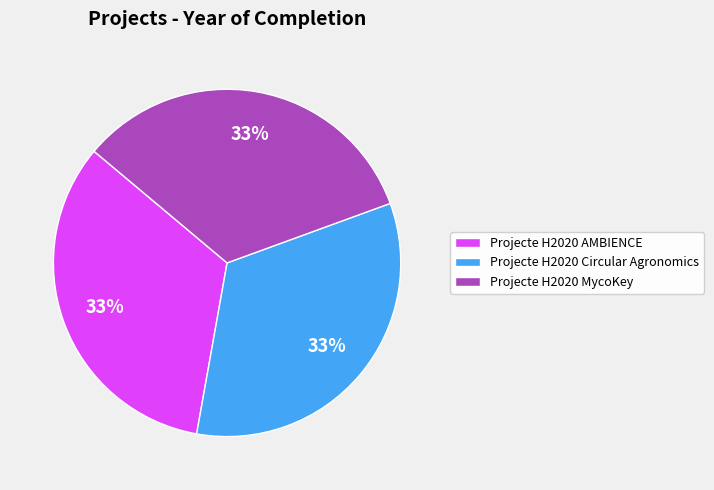

Is the sum of Projecte H2020 AMBIENCE and Projecte H2020 MycoKey greater than half?

Yes